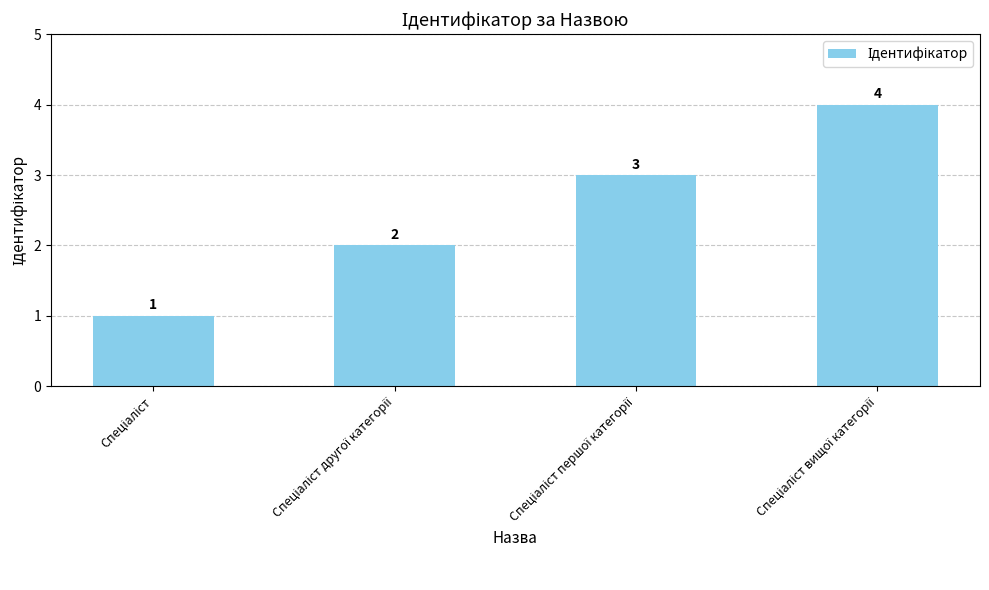

How many categories are shown in the chart?

4